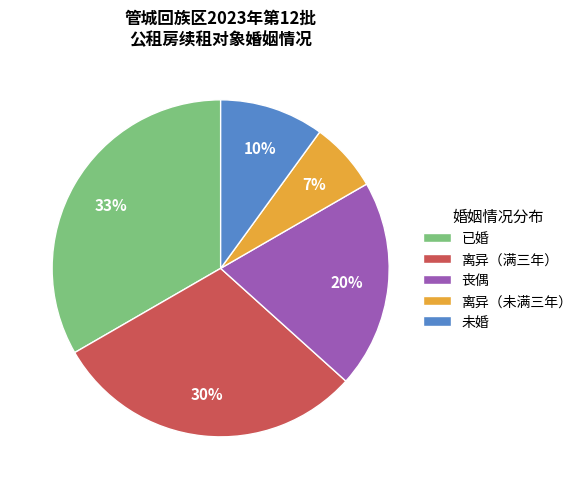

What is the ratio of the value at 丧偶 to the value at 已婚?

0.6